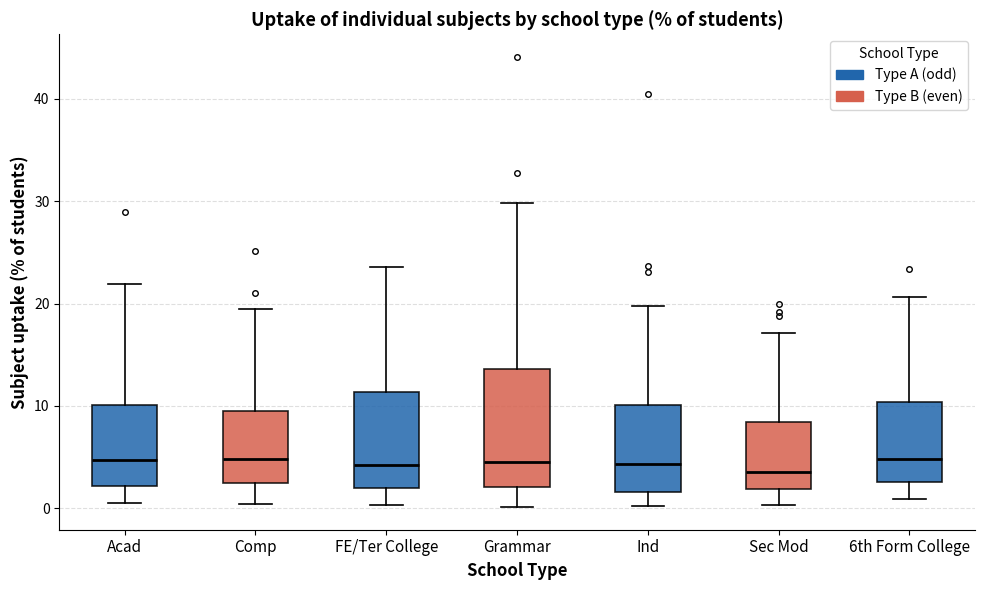

Reading left to right, read every box against the y-axis: the position of its median line, the range the box covers, and the ends of its whiskers. The values are not printed on the chart, so give them approximately, as read against the axis.

Acad: median 5, box 2 to 10, whiskers 1 to 22
Comp: median 5, box 2 to 9, whiskers 0 to 20
FE/Ter College: median 4, box 2 to 11, whiskers 0 to 24
Grammar: median 5, box 2 to 14, whiskers 0 to 30
Ind: median 4, box 2 to 10, whiskers 0 to 20
Sec Mod: median 4, box 2 to 8, whiskers 0 to 17
6th Form College: median 5, box 3 to 10, whiskers 1 to 21